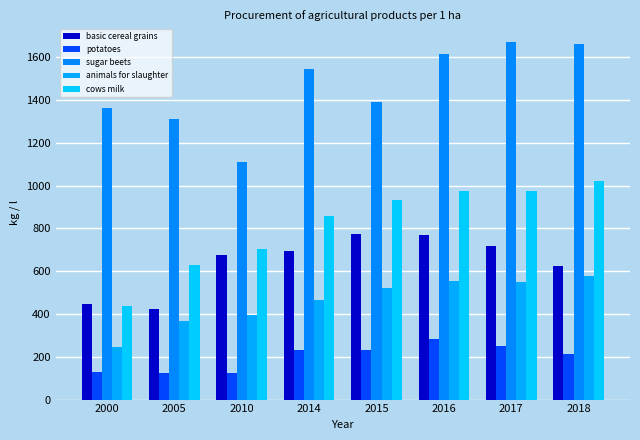

Is it true that basic cereal grains equals 676.8 at 2010?

True